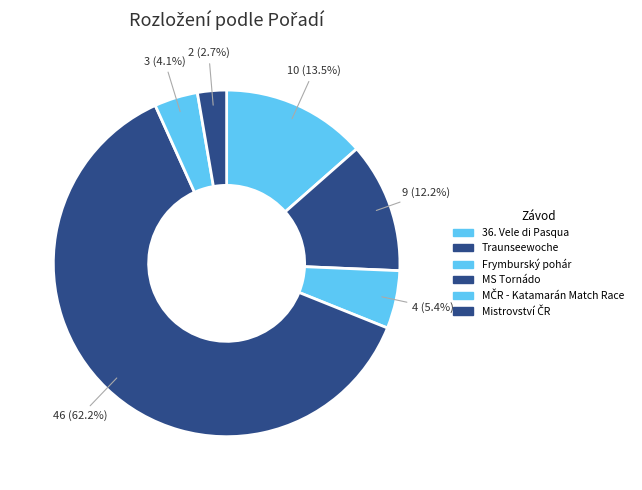

How many slices are in this pie chart?

6